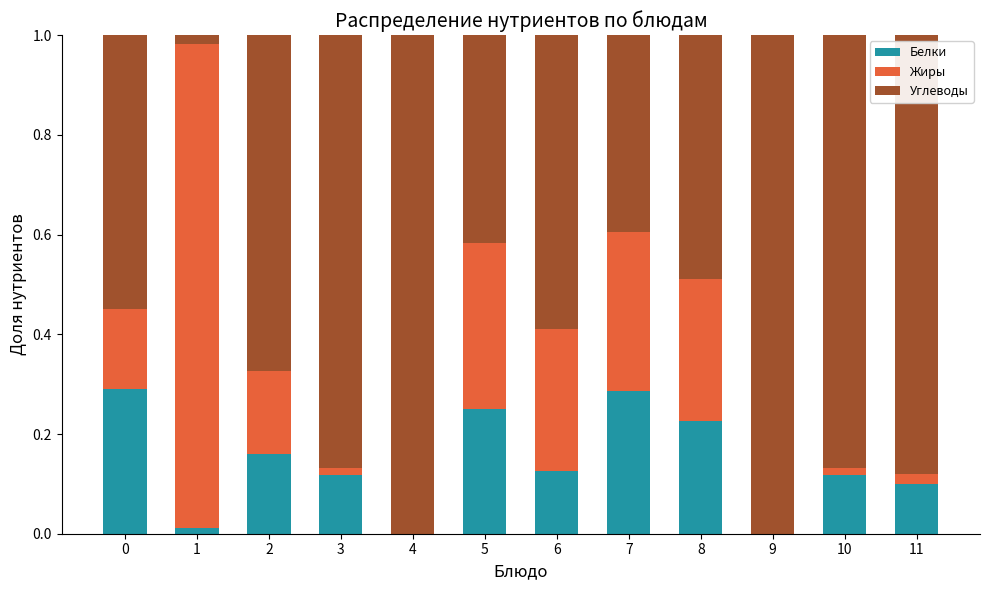

True or false: Белки has a value of 0.2 at 0.

False